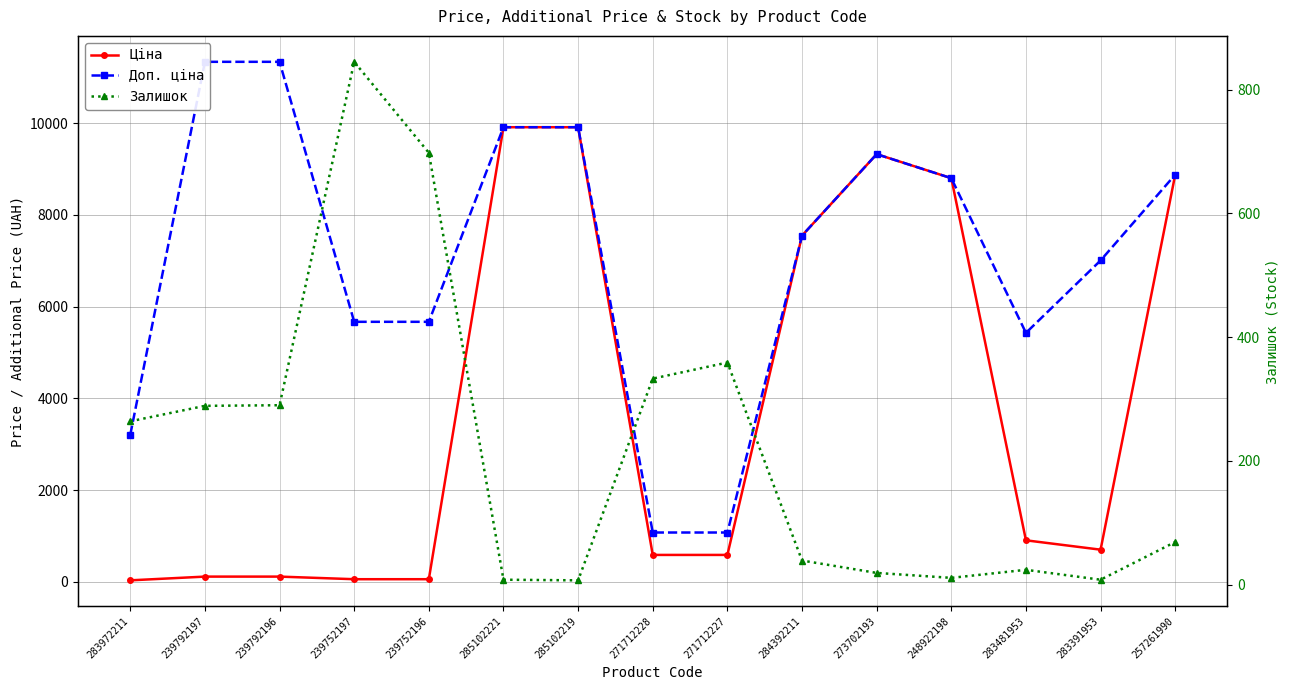

Reading left to right, transcribe all the data shown in this chart.

Ціна: 32.0	113.3	113.3	56.7	56.7	9908.5	9908.5	586.0	586.0	7545.9	9321.4	8797.6	904.3	700.4	8874.6
Доп. ціна: 3205.0	11334.0	11334.0	5667.0	5667.0	9908.5	9908.5	1074.5	1074.5	7545.9	9321.4	8797.6	5425.9	7004.3	8874.6
Залишок: 264.0	289.0	290.0	845.0	698.0	8.0	7.0	333.0	359.0	39.0	19.0	11.0	24.0	8.0	69.0